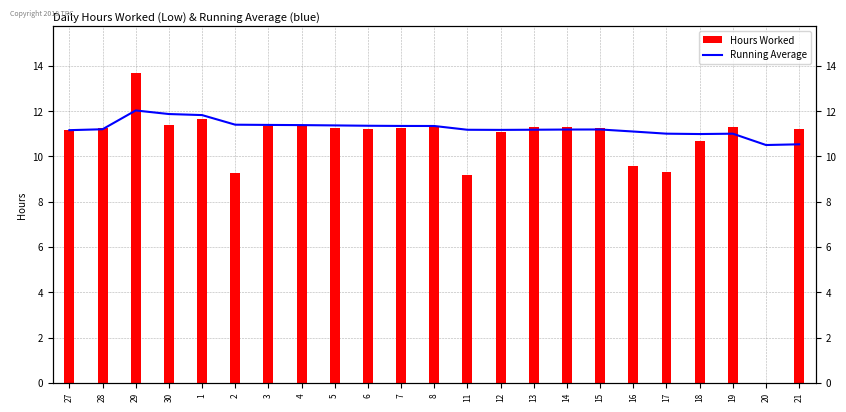

At which category does the chart reach its peak across all series?

29